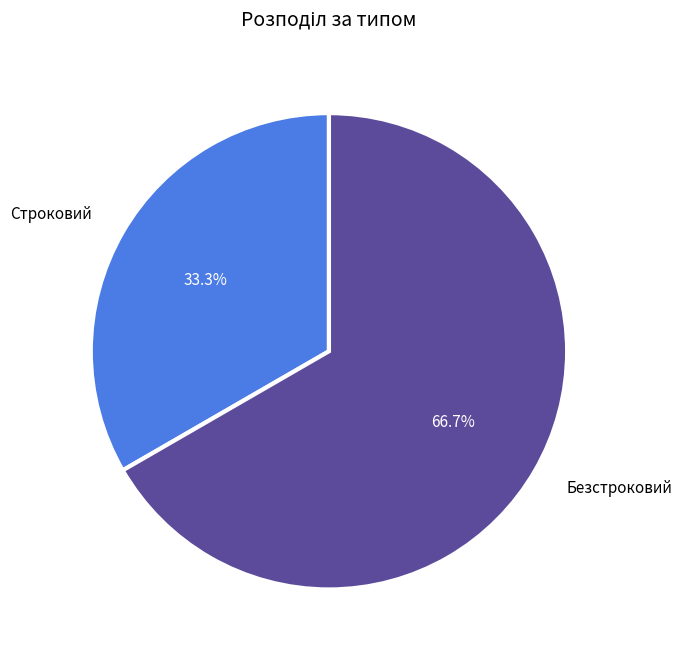

What portion of the pie excludes Безстроковий?

33.3%